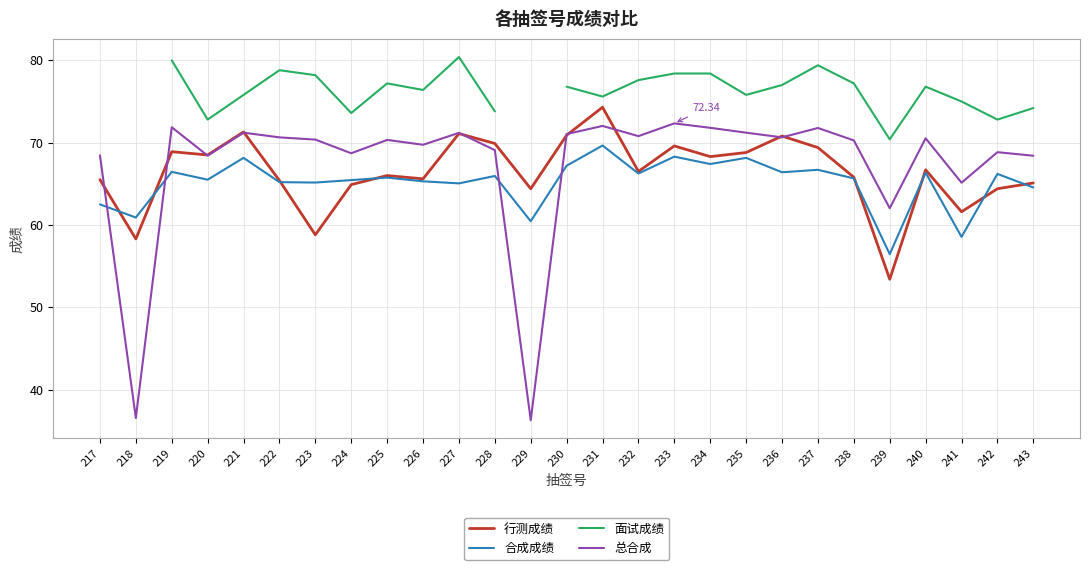

Which series has the largest total across all categories?

总合成